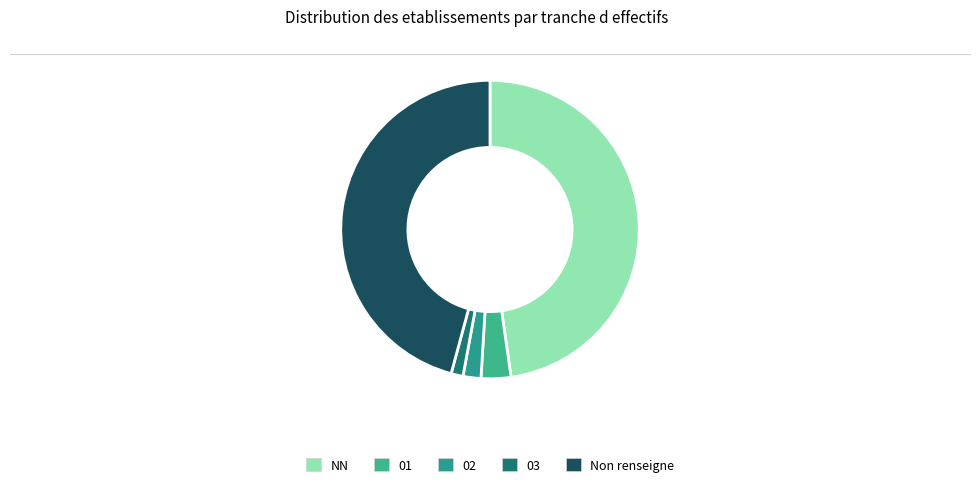

What is the change in value from NN to 01?

-69